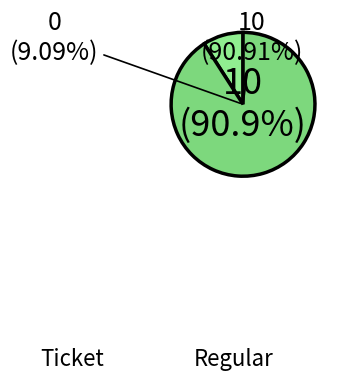

Count the number of slices in the pie.

2